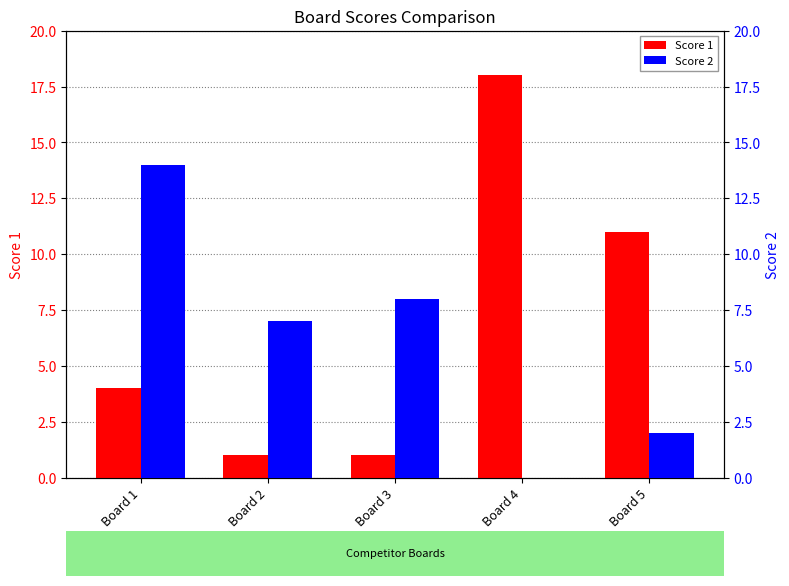

What is the difference between the Score 1 values at Board 1 and Board 2?

3